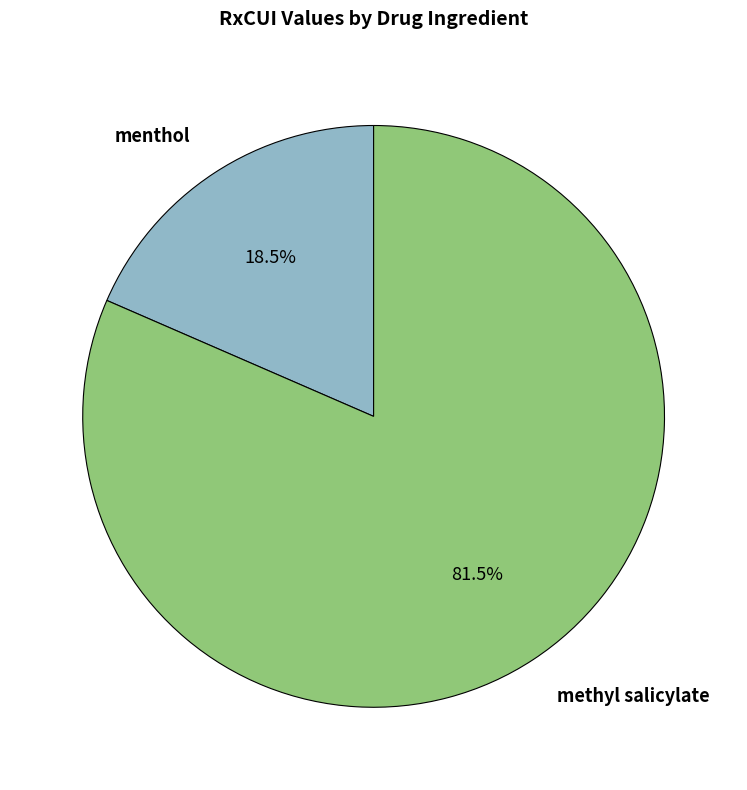

Which category has the smallest portion of the pie?

menthol